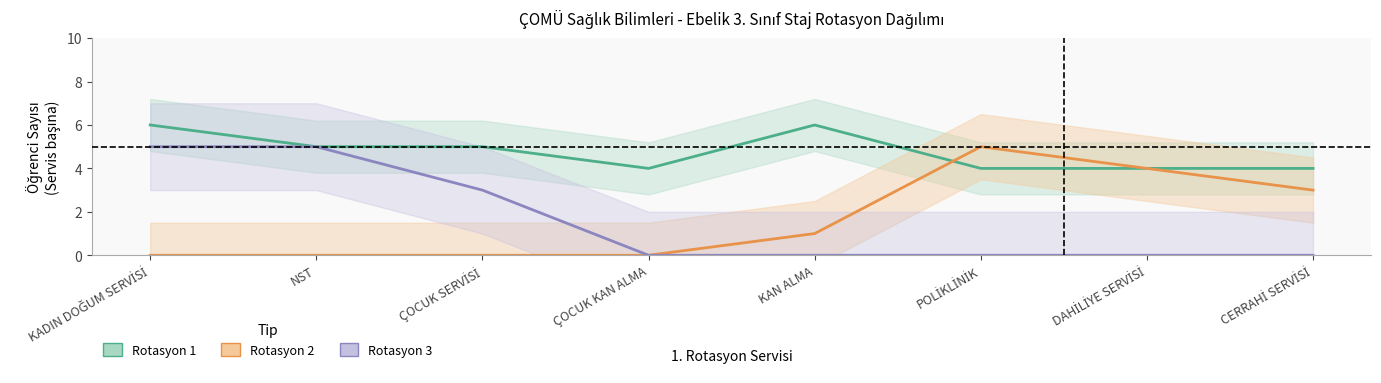

Which has a higher value, ÇOCUK SERVİSİ or POLİKLİNİK?

ÇOCUK SERVİSİ